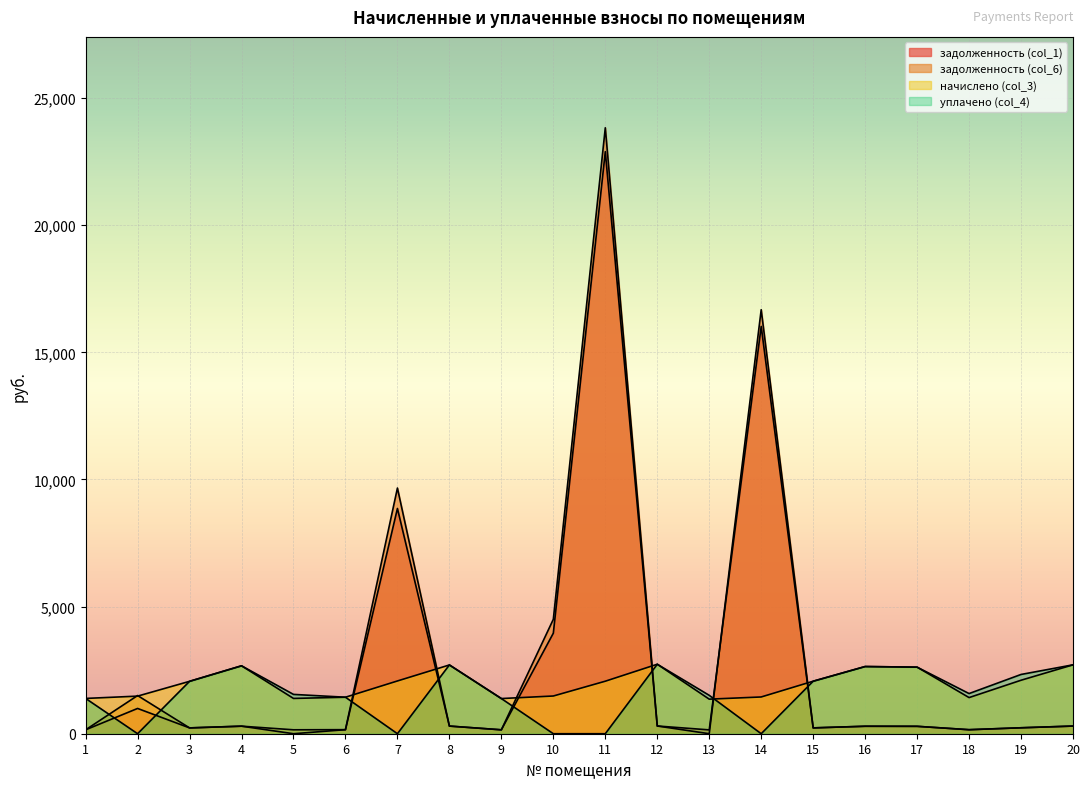

How many values in the задолженность (col_1) series are below 293?

10